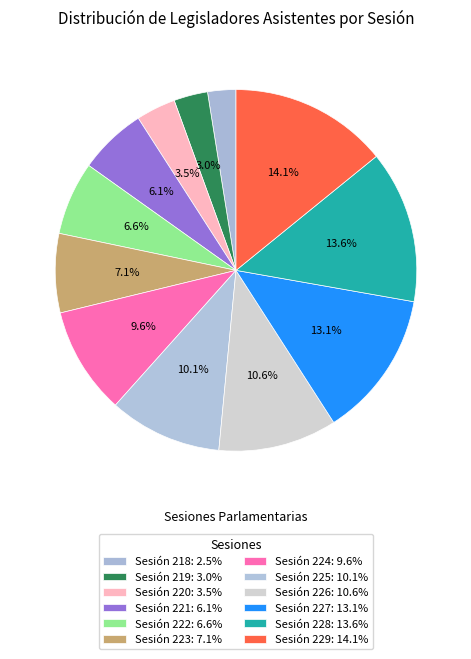

How many slices are in this pie chart?

12